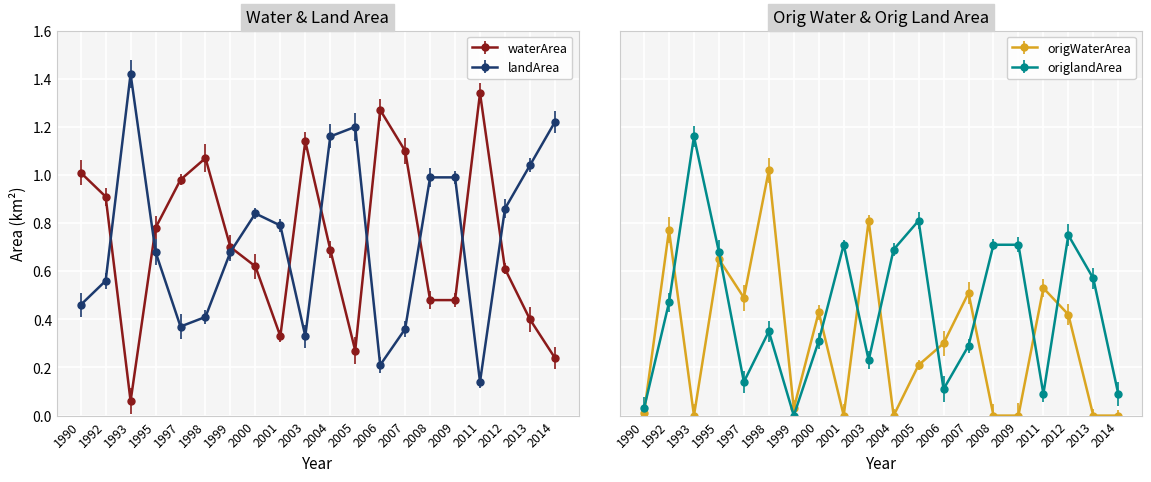

Which label corresponds to the largest value in the chart?

1993